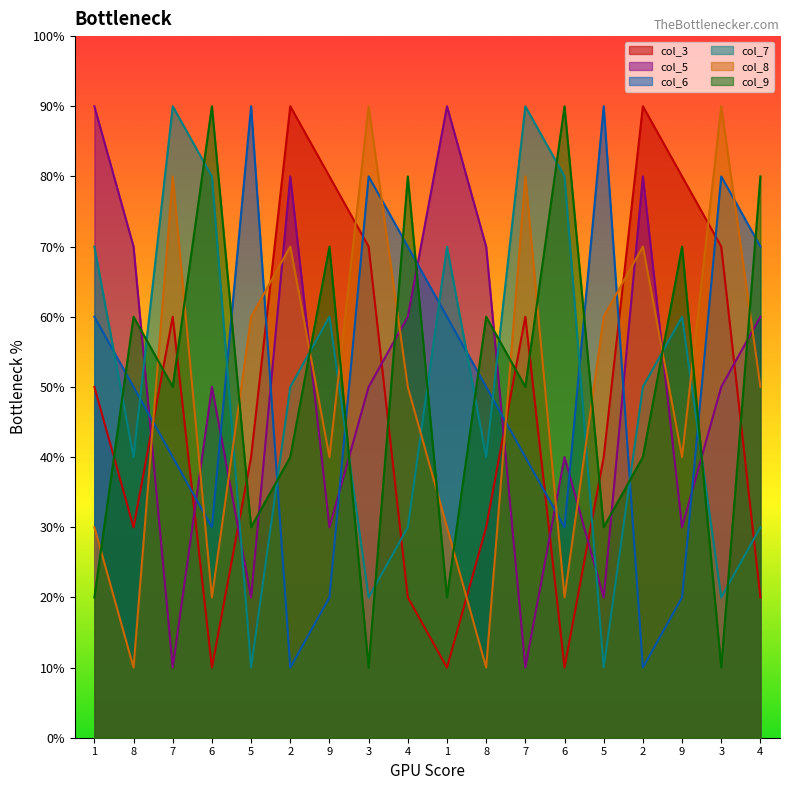

Is it true that col_6 equals 5 at 4?

False